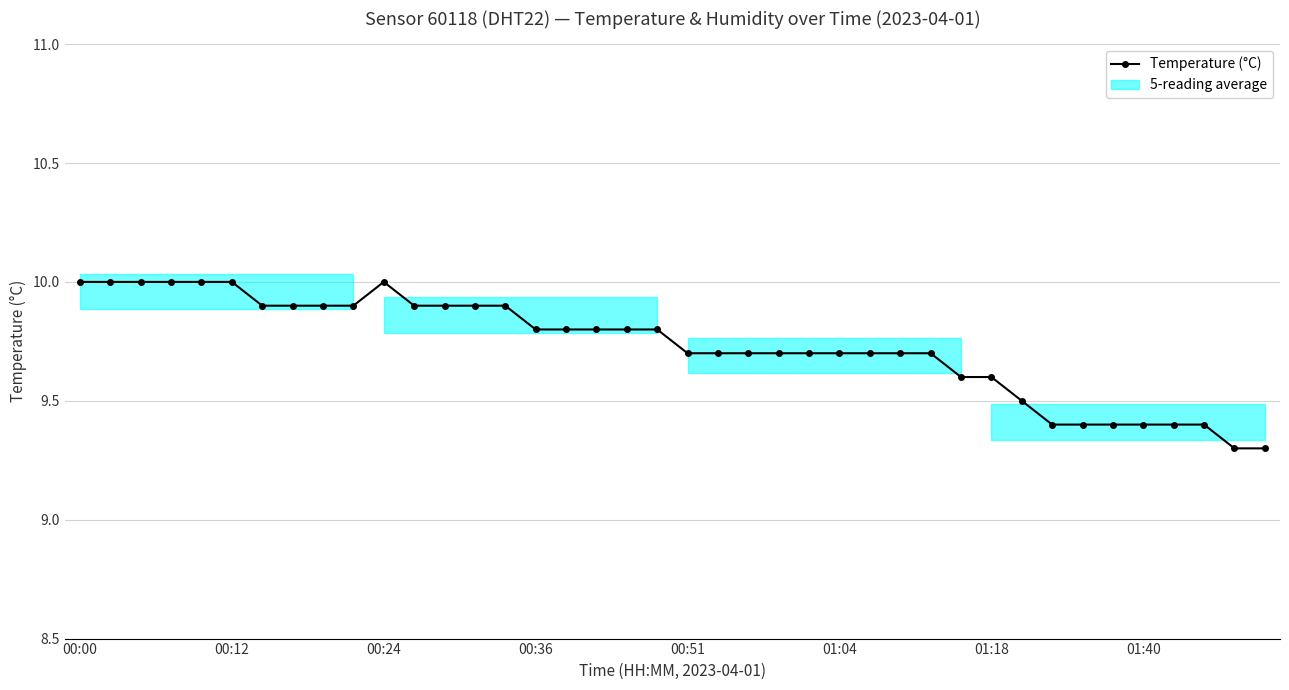

What is the change in value from 00:51 to 22?

-0.3